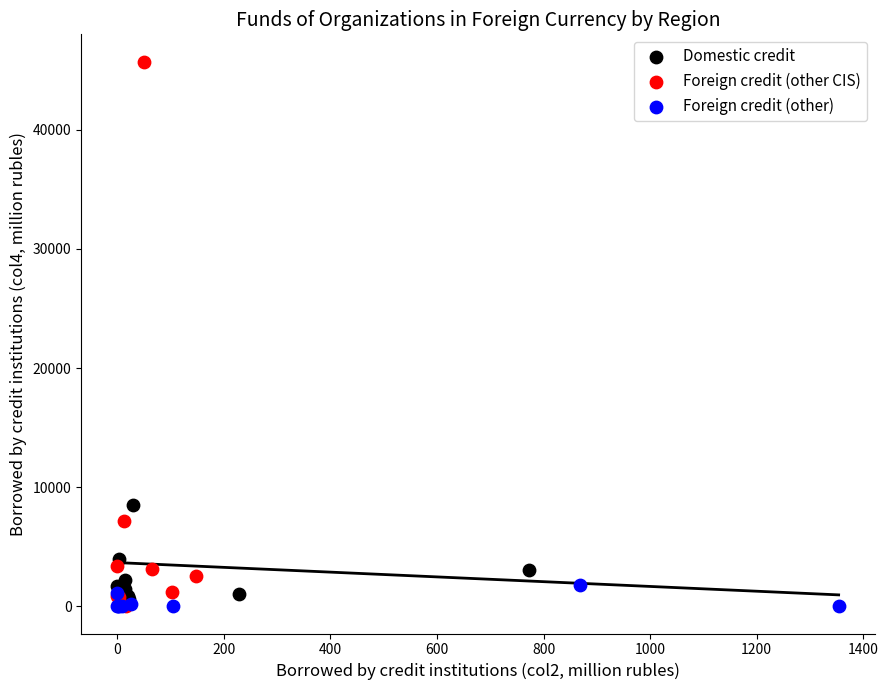

Which series contains the highest Y value?

Foreign credit (other CIS)